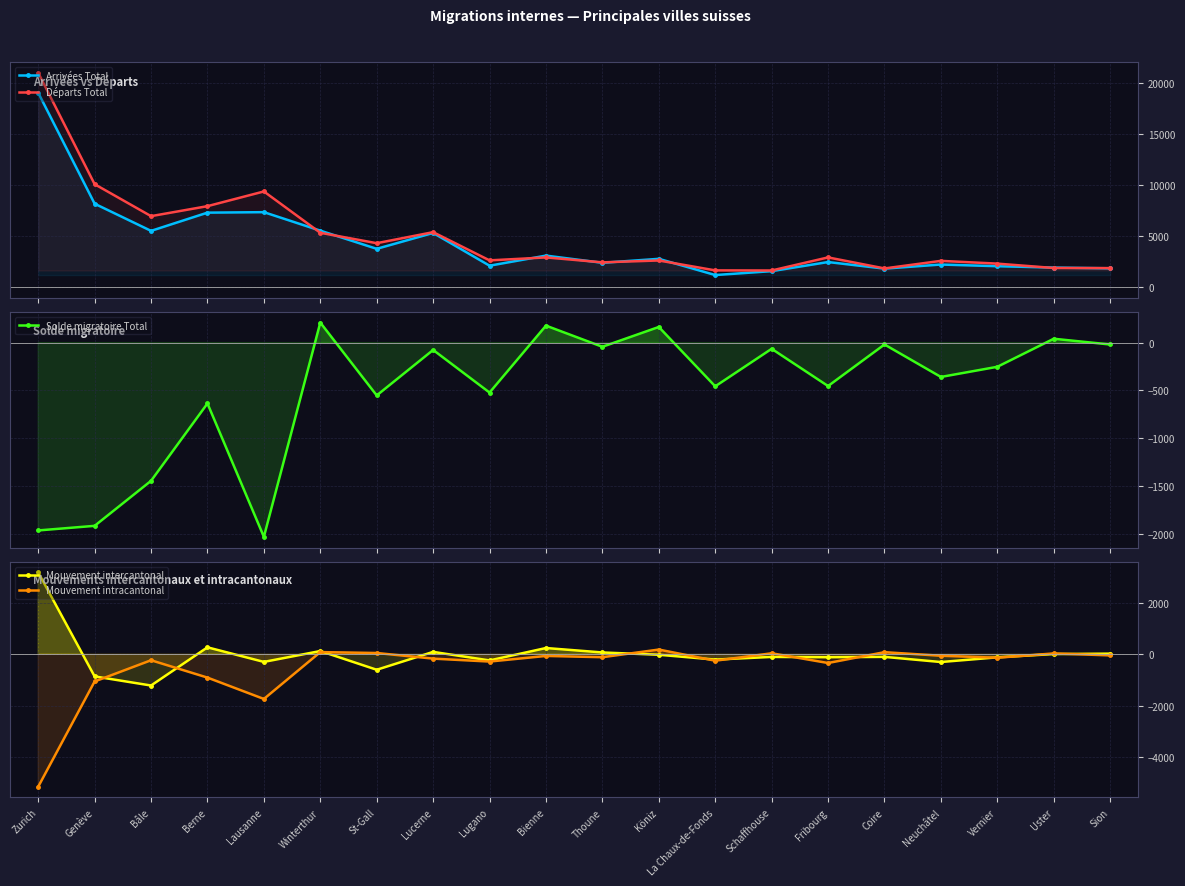

What is the difference between the Mouvement intracantonal values at Lucerne and Lugano?

114